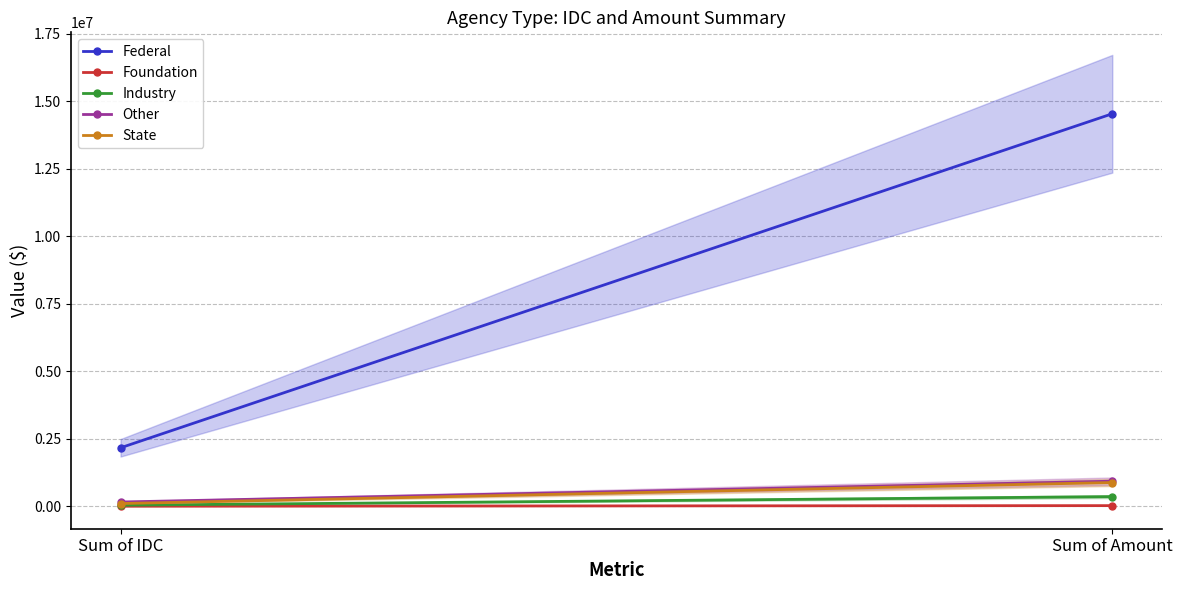

What position from the right is Sum of IDC?

2